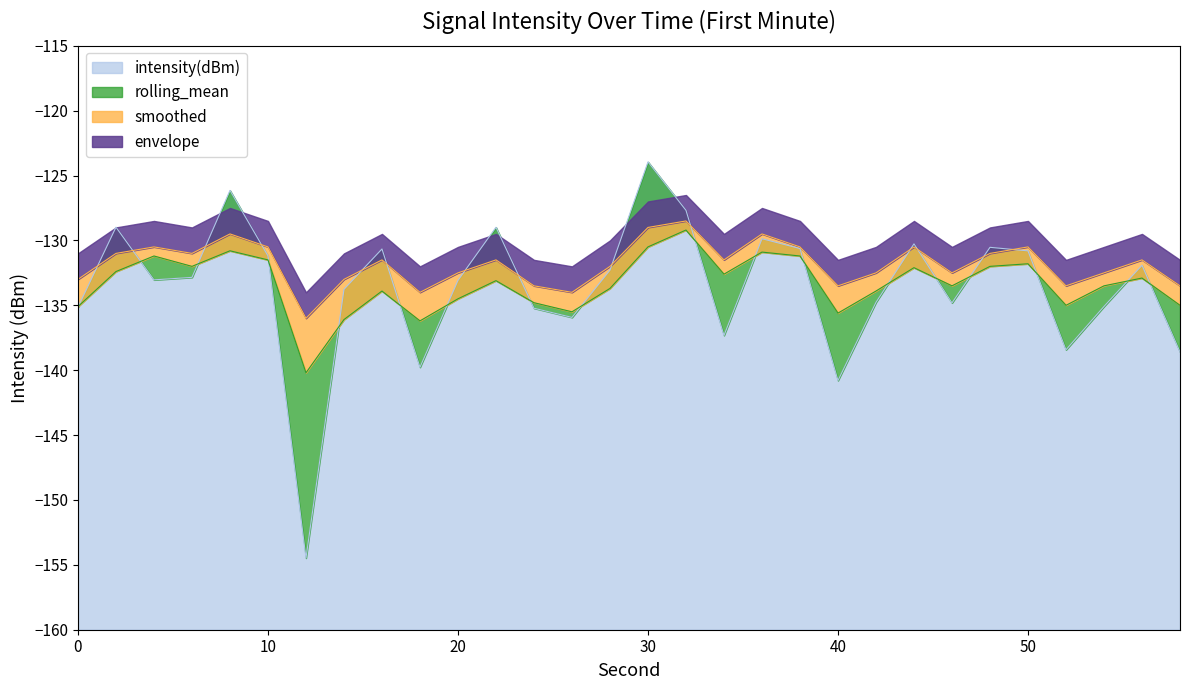

At which category does the chart reach its minimum across all series?

12